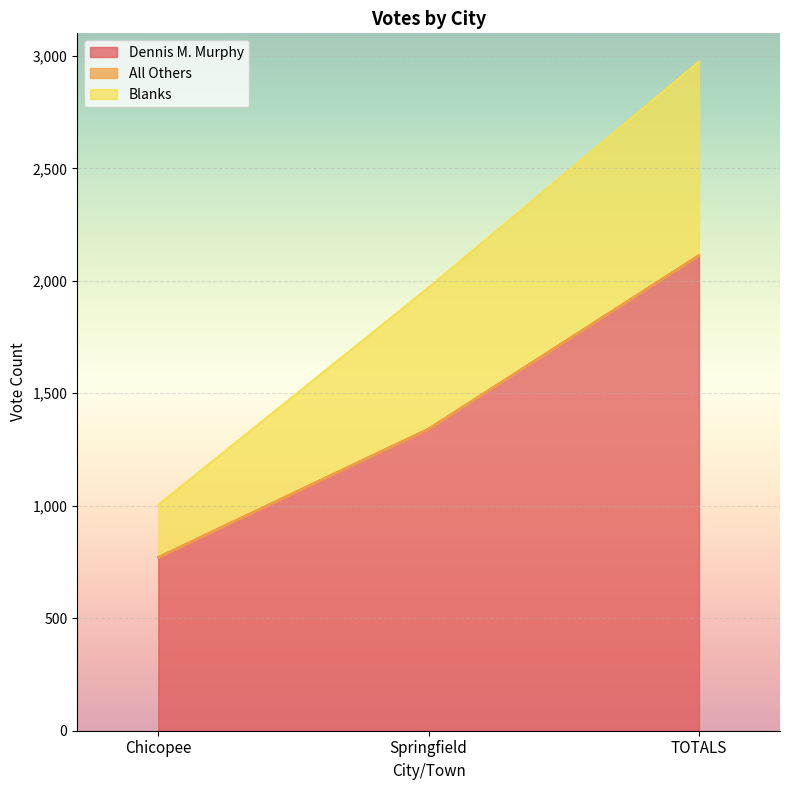

What is the difference between the Dennis M. Murphy values at TOTALS and Springfield?

771